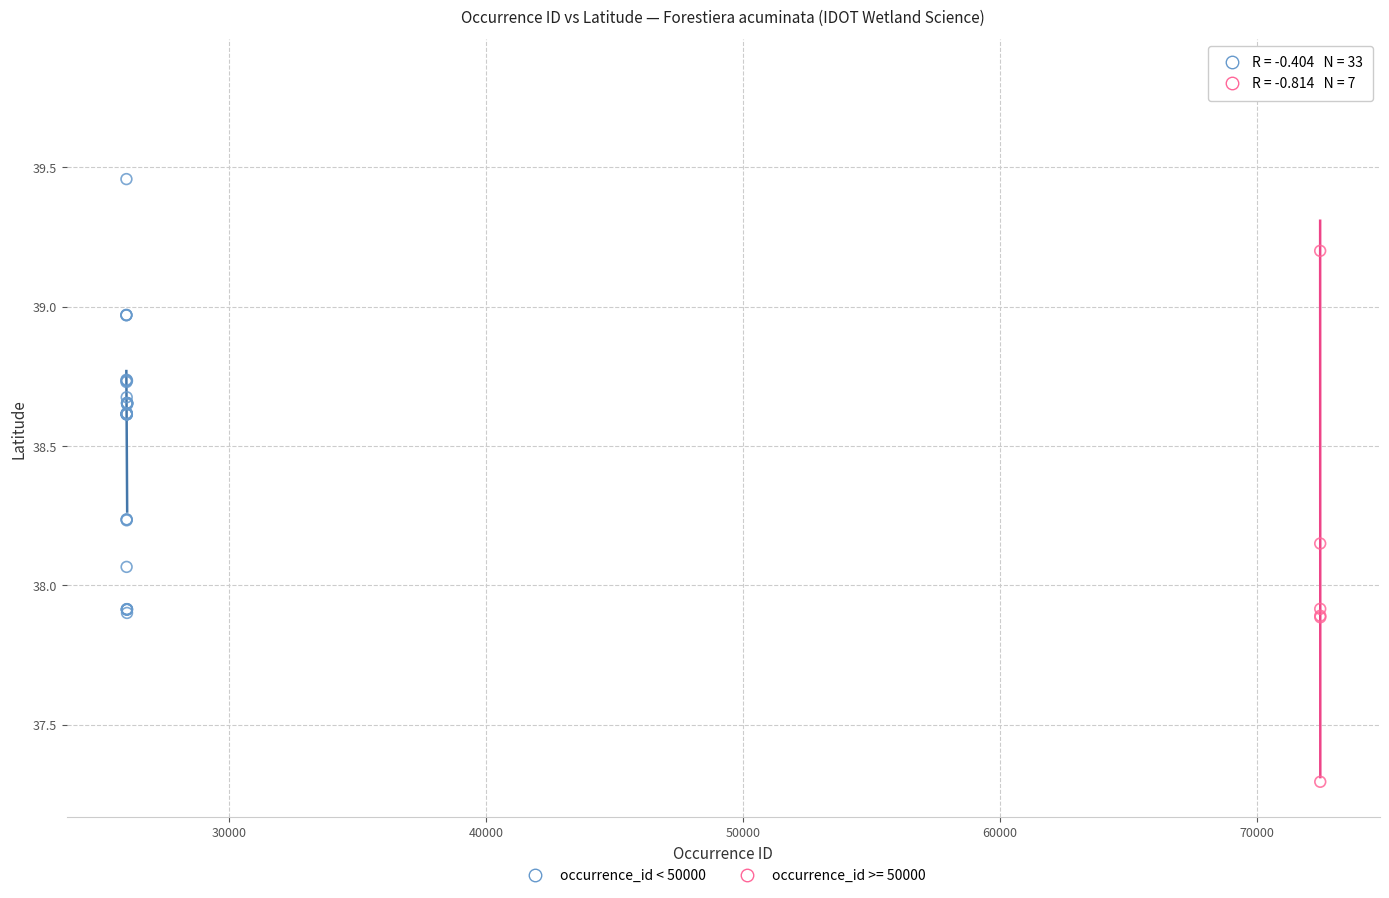

Which series reaches the maximum Y coordinate?

occurrence_id >= 50000